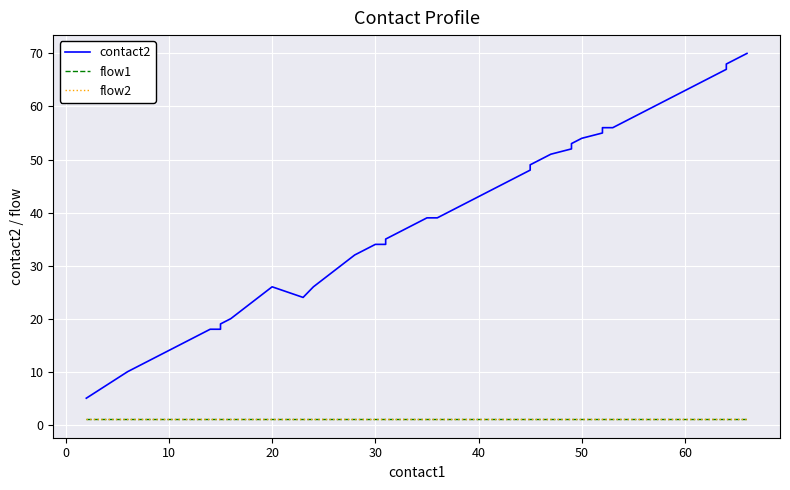

What is the label of the 27th point from the right?

20